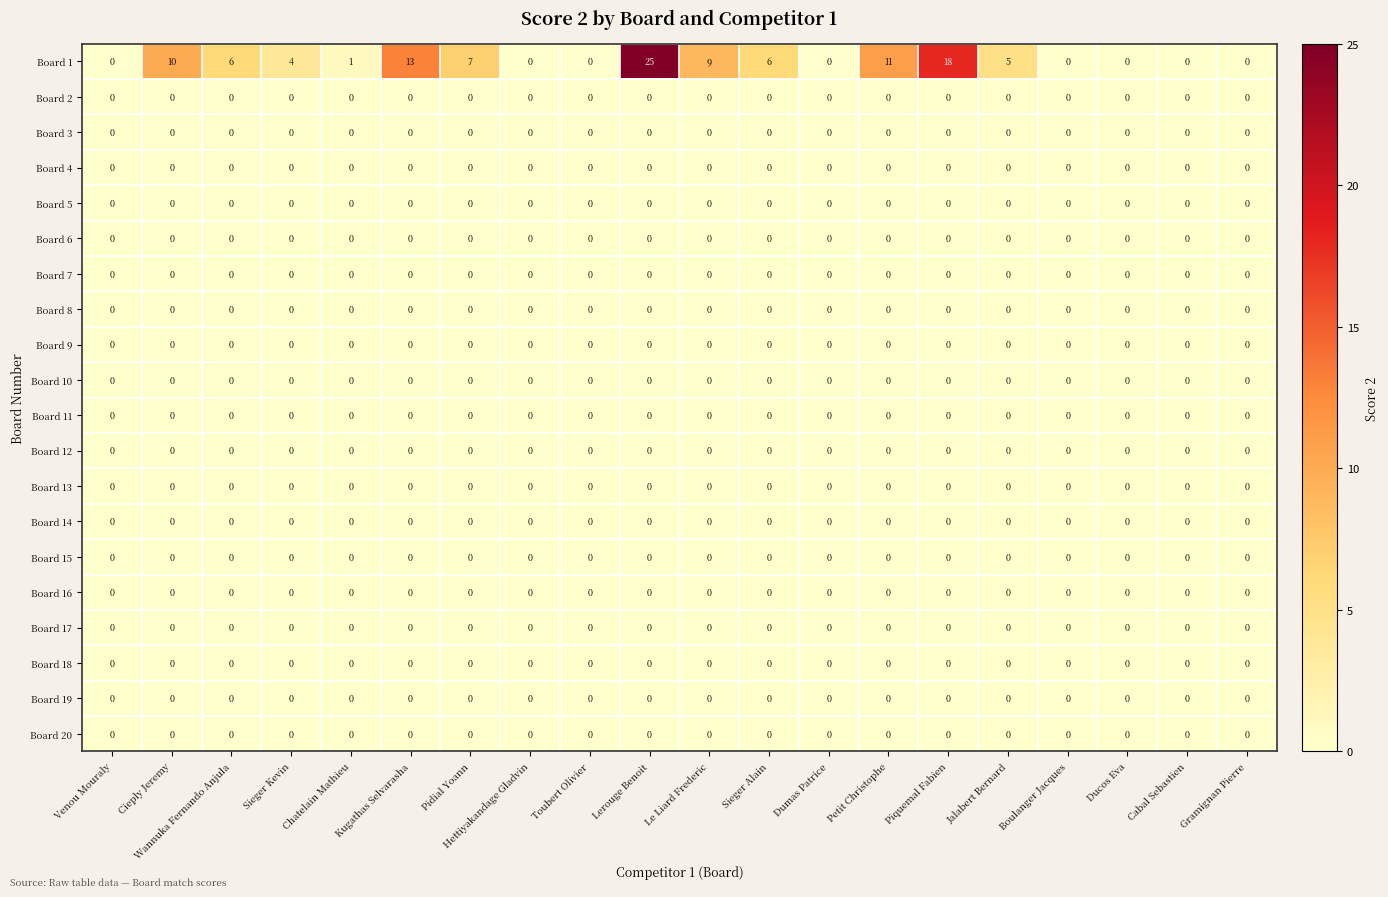

Which series has the largest total across all categories?

Board 1